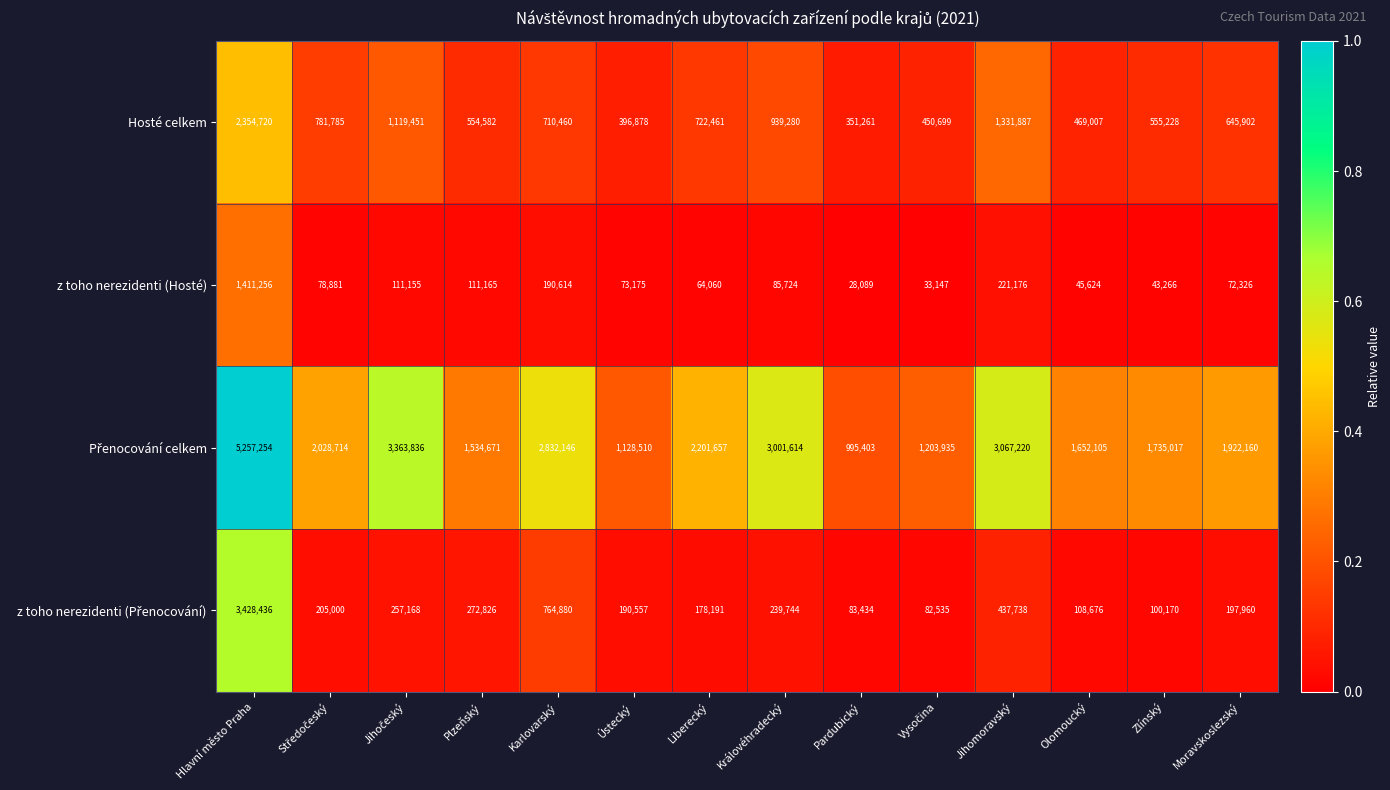

Which label corresponds to the largest value in the chart?

Hlavní město Praha